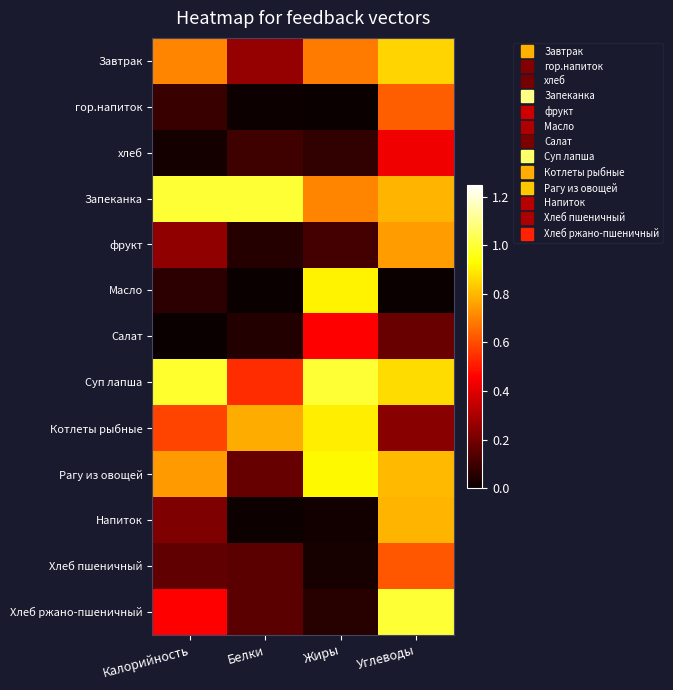

What is the total value across all series at Калорийность?

5.3